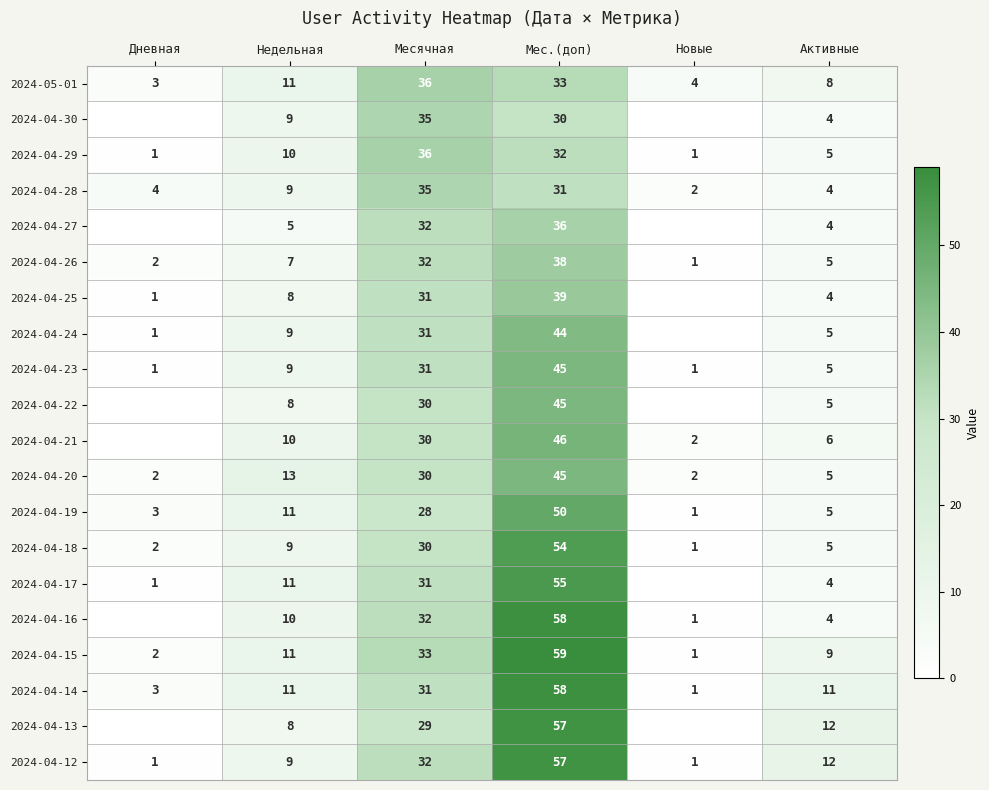

The 2024-04-29 series shows 36 at Месячная. True or false?

True